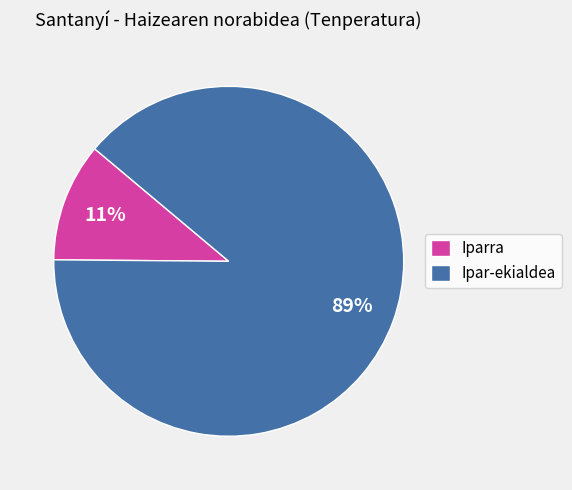

To the nearest percent, what percentage of the pie is Iparra?

11%